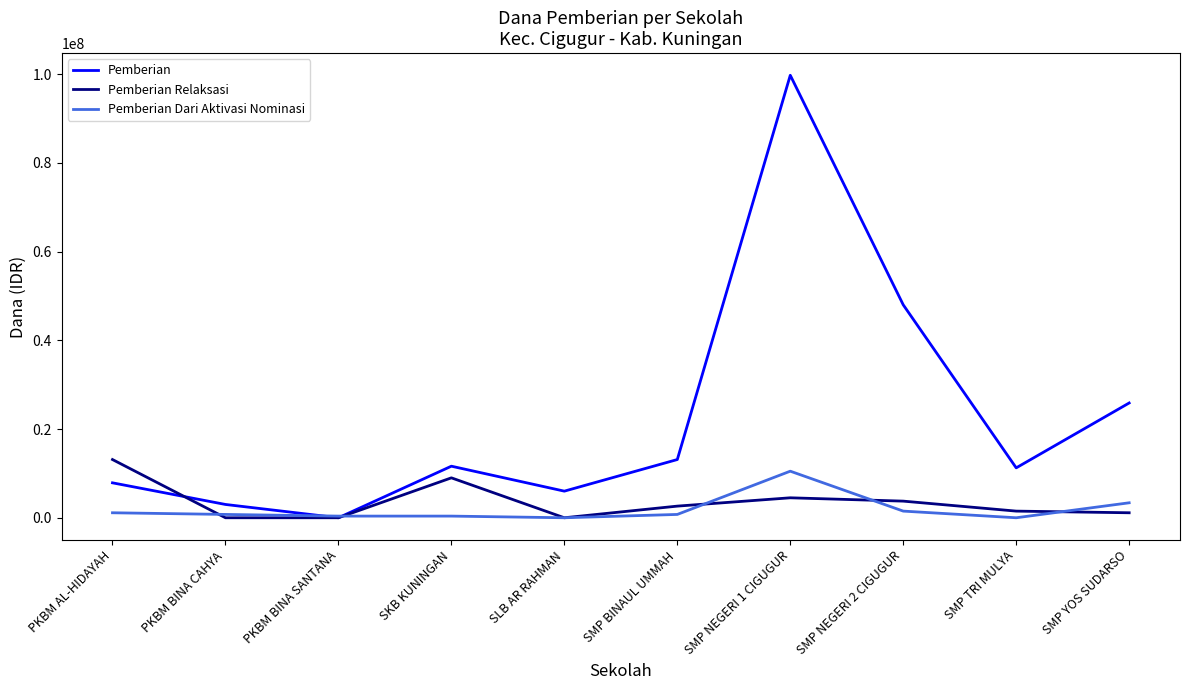

What is the difference between the second highest and second lowest values in the Pemberian series?

45000000